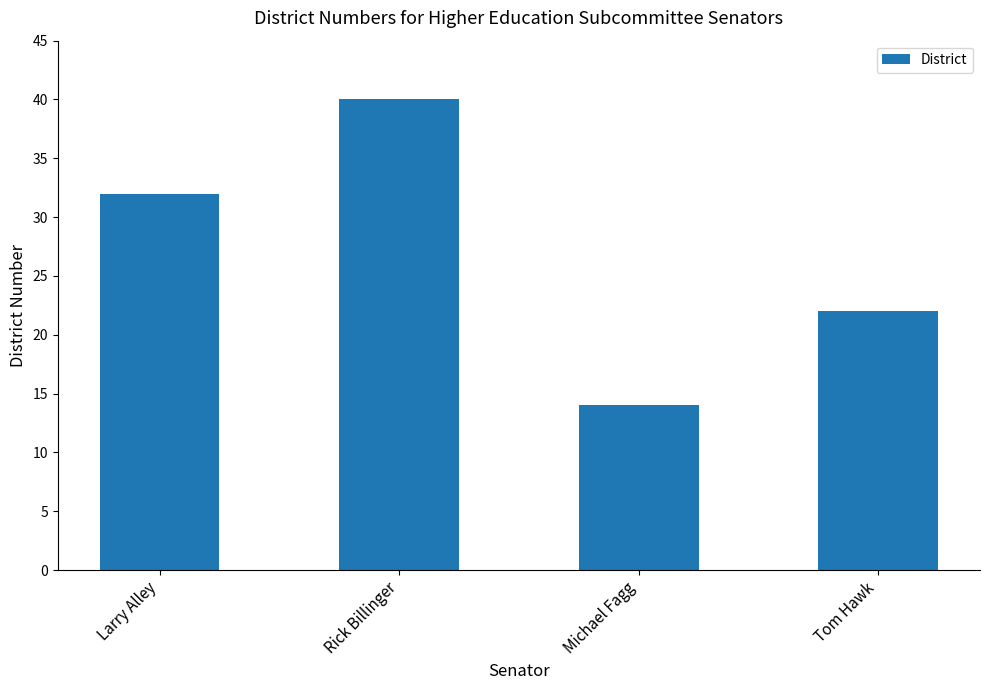

Is it true that the value at Michael Fagg is 24?

False